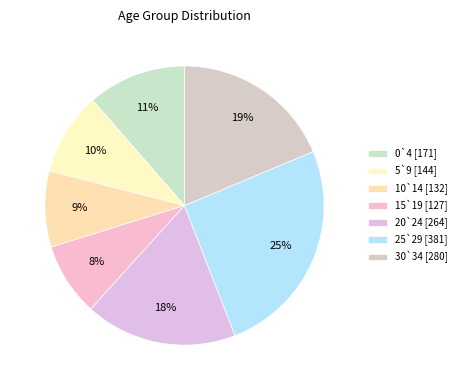

To the nearest percent, what is the combined percentage of 25`29 and 5`9?

35%